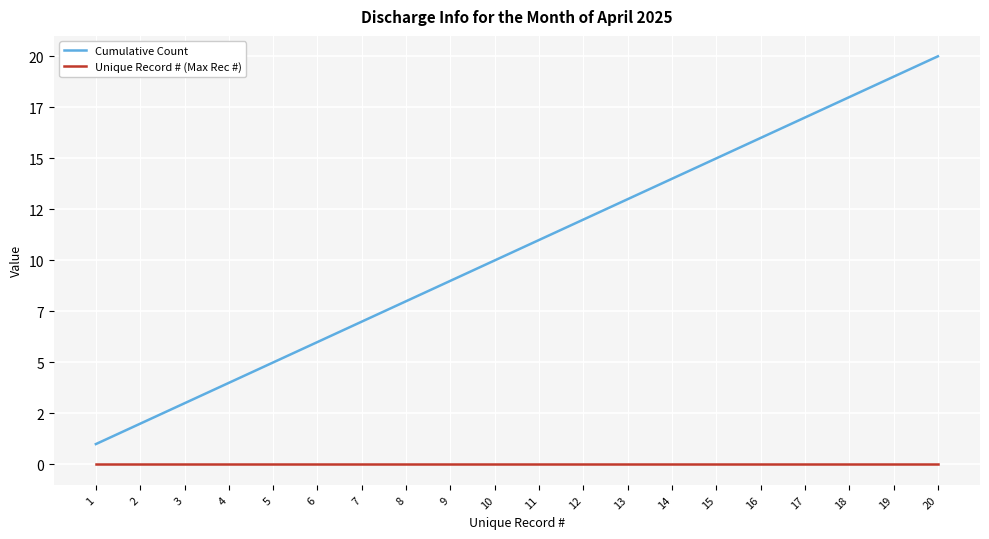

True or false: Unique Record # (Max Rec #) and Cumulative Count intersect in this chart.

False